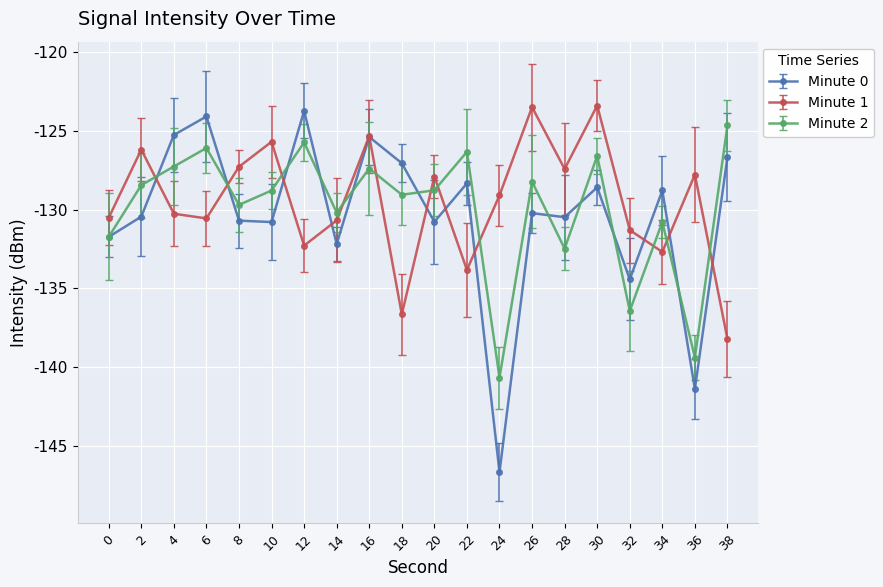

Which category has the lowest value across all series?

24